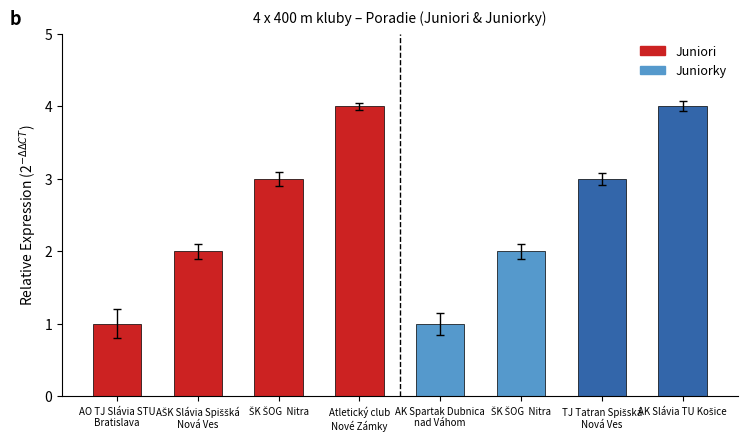

How many values are below 3?

4